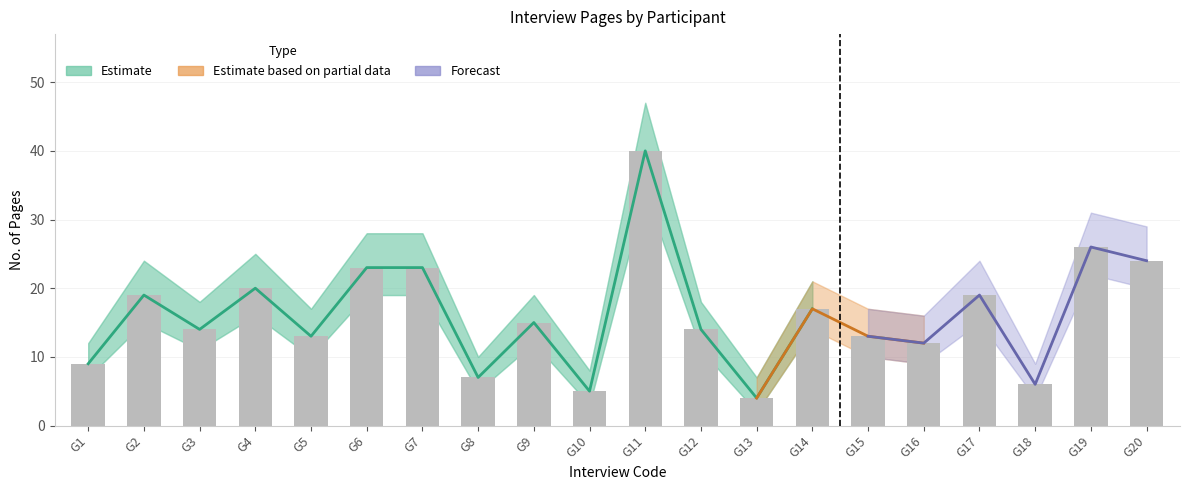

The chart shows a value of 3 at G18. True or false?

False